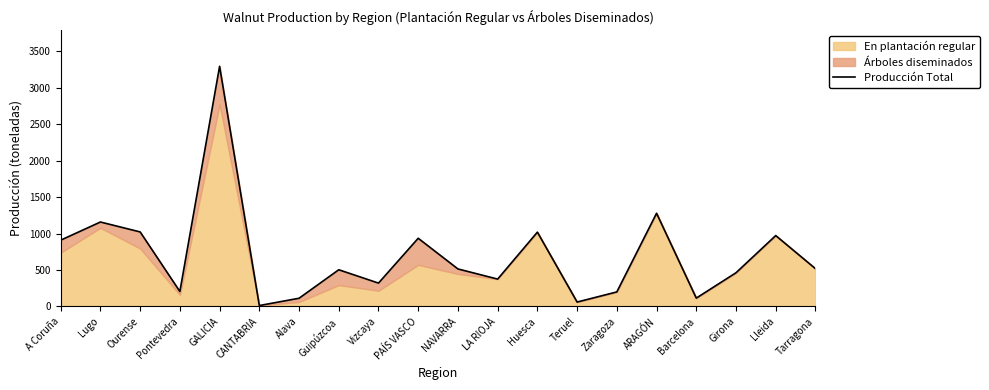

Reading left to right, transcribe all the data shown in this chart.

A Coruña=909	Lugo=1158	Ourense=1022	Pontevedra=205	GALICIA=3294	CANTABRIA=12	Alava=112	Guipúzcoa=503	Vizcaya=320	PAÍS VASCO=935	NAVARRA=514	LA RIOJA=375	Huesca=1019	Teruel=60	Zaragoza=199	ARAGÓN=1278	Barcelona=114	Girona=462	Lleida=972	Tarragona=518